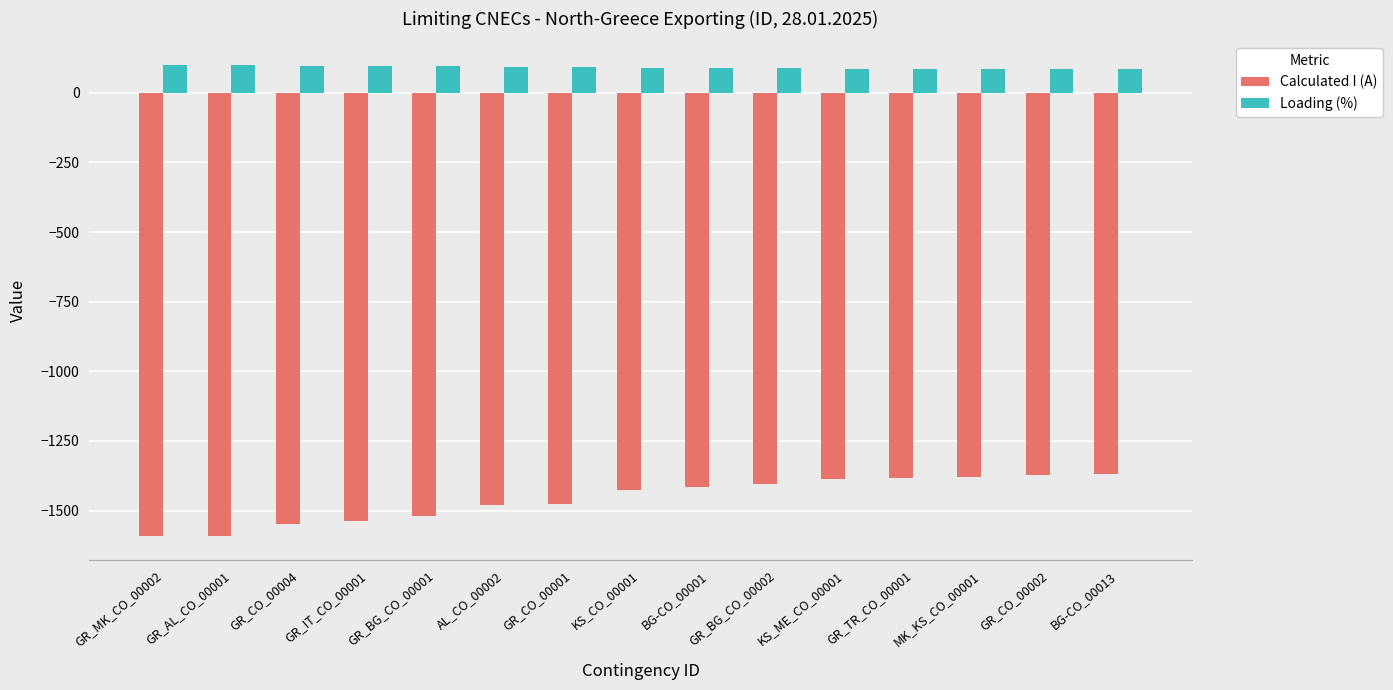

Where does the Calculated I (A) series first go above -1428?

BG-CO_00001